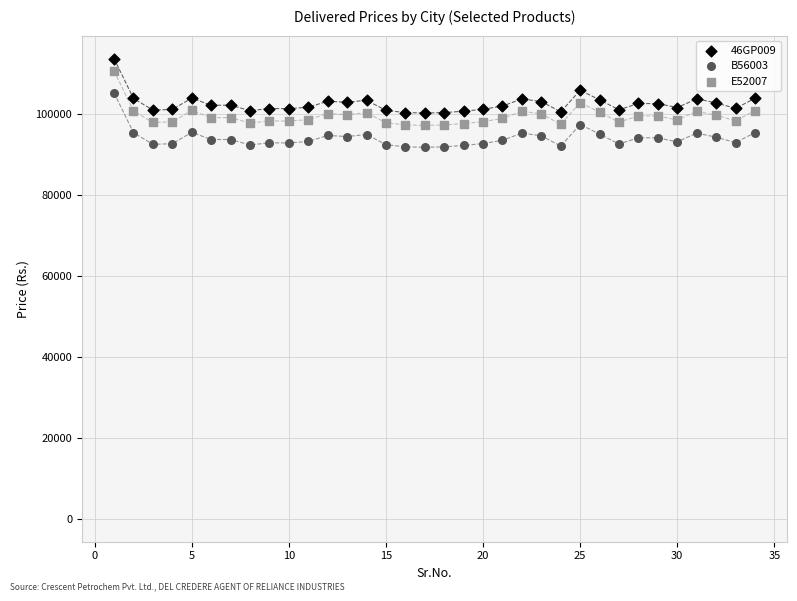

Which series reaches the minimum Y coordinate?

B56003